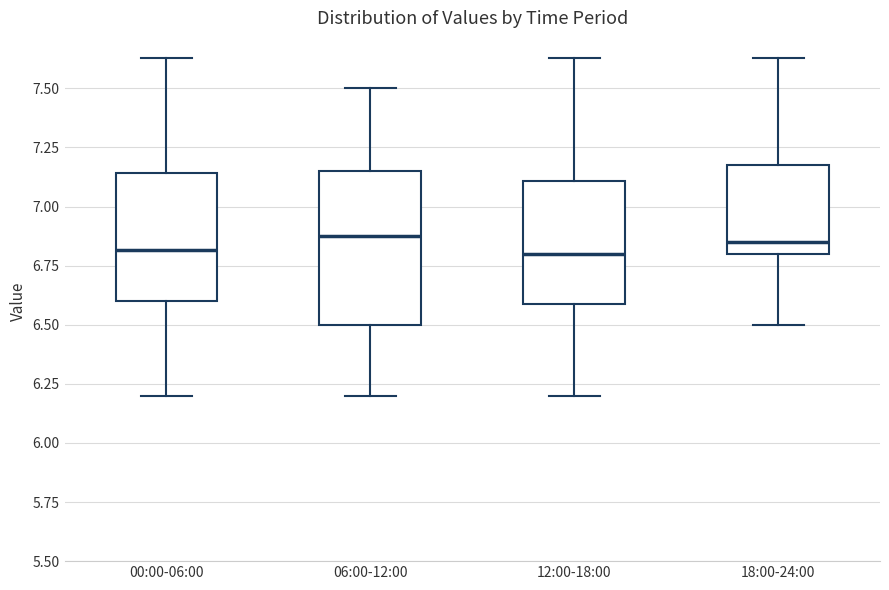

Reading left to right, read every box against the y-axis: the position of its median line, the range the box covers, and the ends of its whiskers. The values are not printed on the chart, so give them approximately, as read against the axis.

00:00-06:00: median 6.80, box 6.60 to 7.15, whiskers 6.20 to 7.65
06:00-12:00: median 6.90, box 6.50 to 7.15, whiskers 6.20 to 7.50
12:00-18:00: median 6.80, box 6.60 to 7.10, whiskers 6.20 to 7.65
18:00-24:00: median 6.85, box 6.80 to 7.20, whiskers 6.50 to 7.65